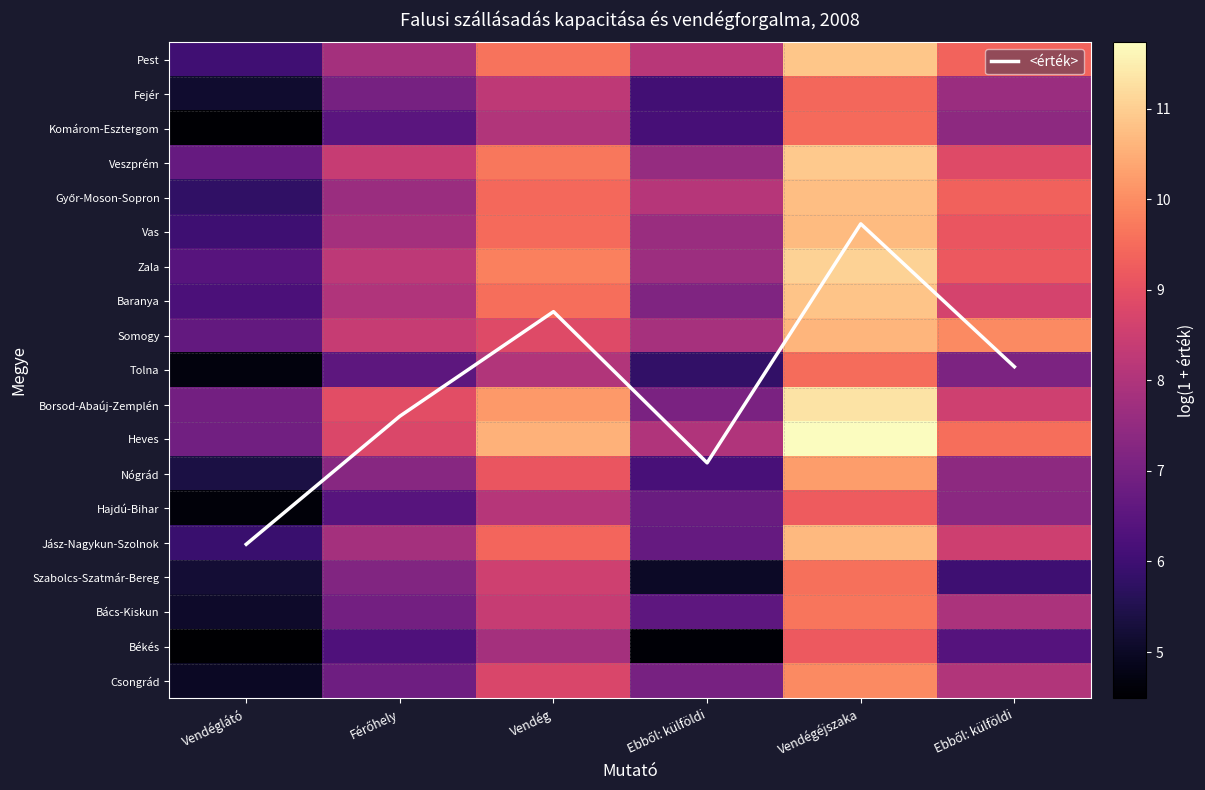

At how many categories does at least one series exceed 6?

6